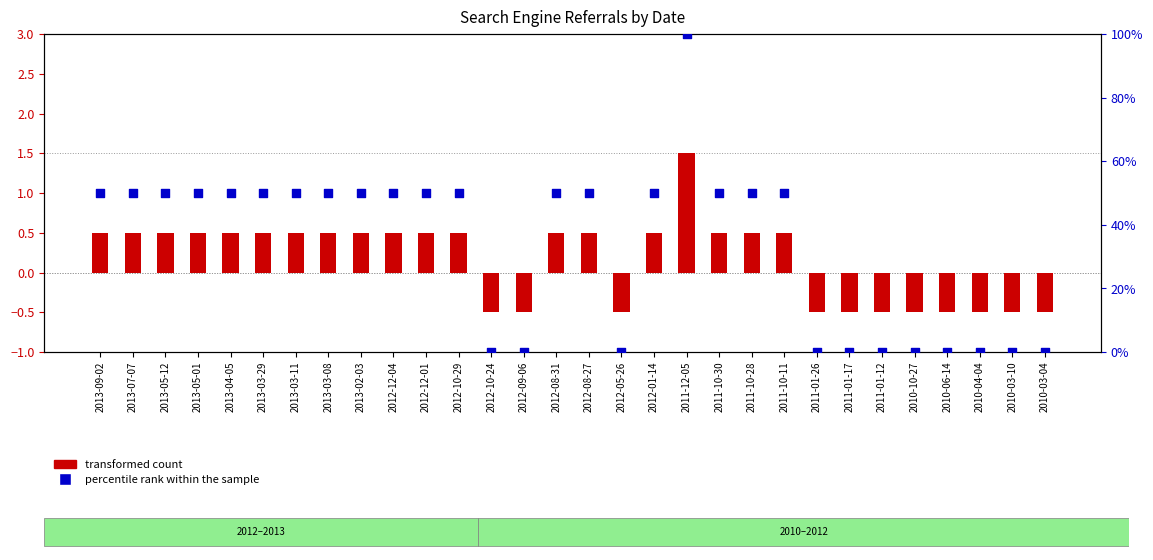

Which series has the widest spread of Y values?

percentile rank within the sample